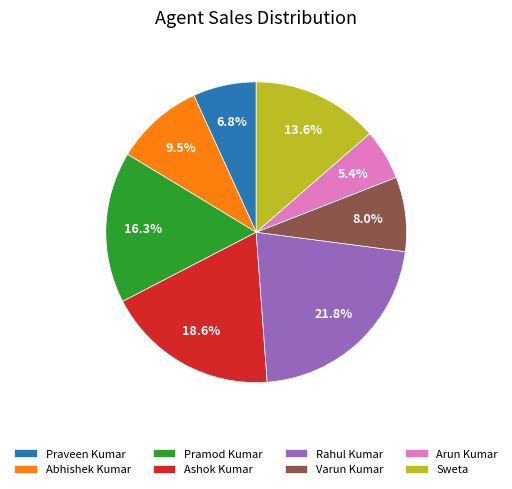

Does Sweta represent more than half of the total?

No